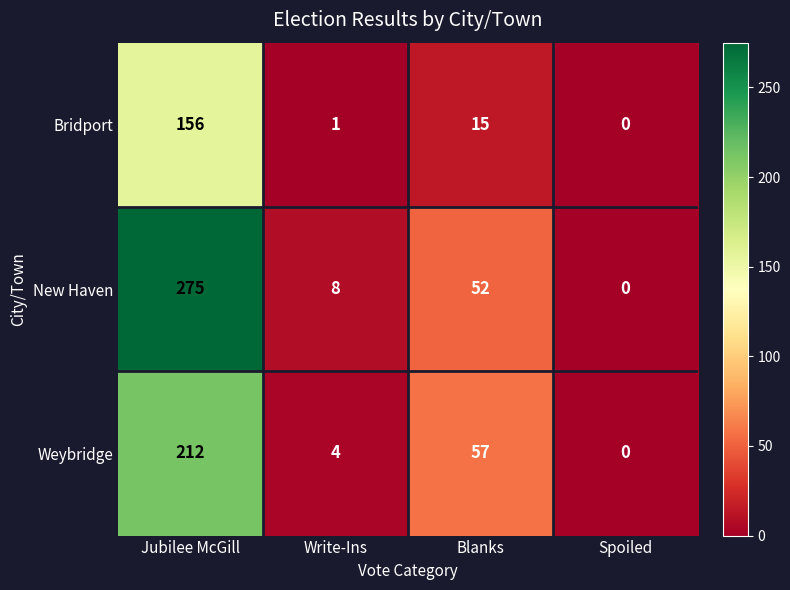

Which series has the largest total across all categories?

New Haven